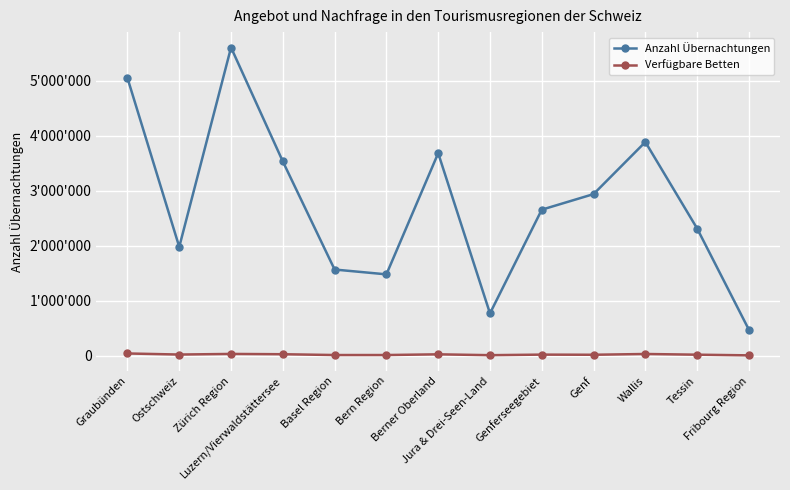

At how many categories does at least one series exceed 3525292?

5